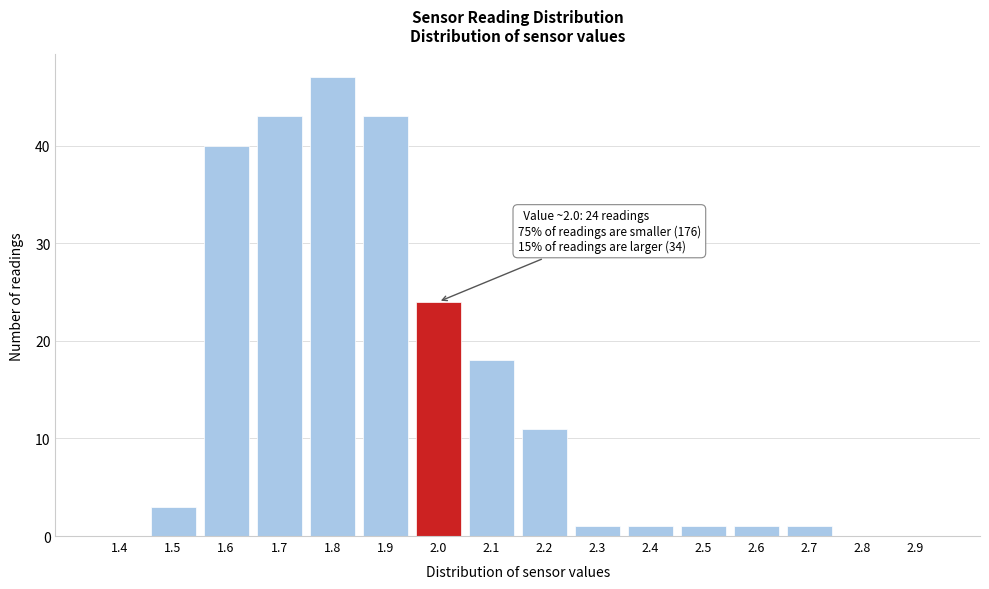

Reading left to right, extract all data points from this chart.

1.4=0	1.5=3	1.6=40	1.7=43	1.8=47	1.9=43	2.0=24	2.1=18	2.2=11	2.3=1	2.4=1	2.5=1	2.6=1	2.7=1	2.8=0	2.9=0